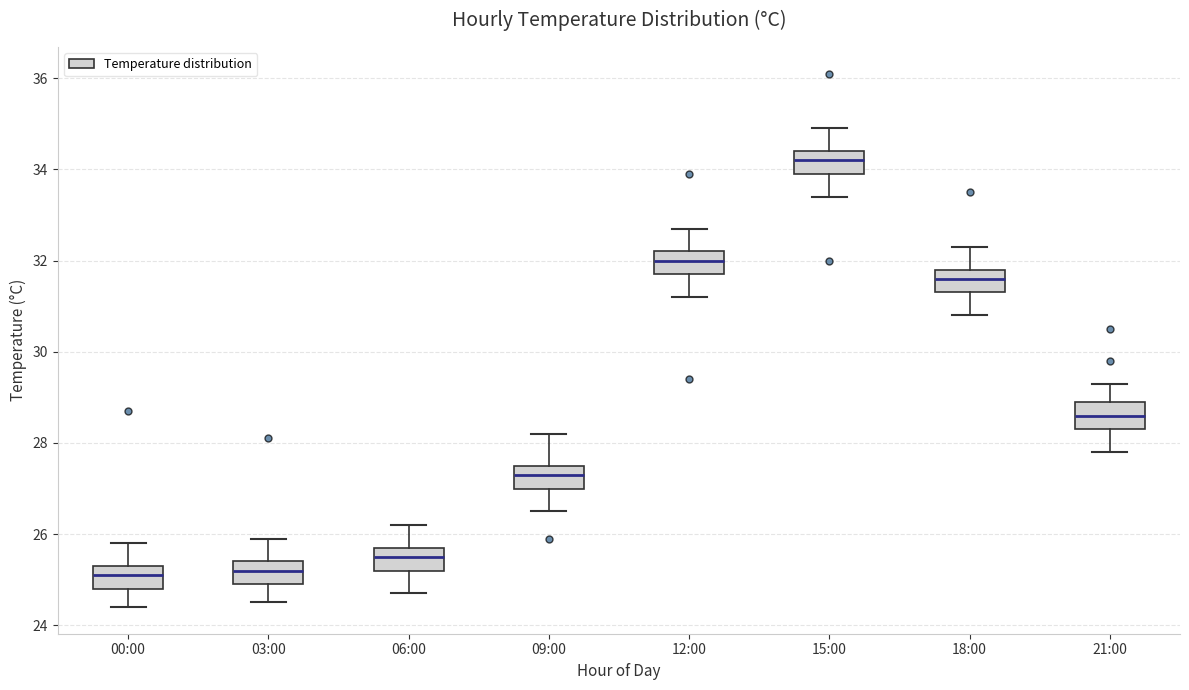

Where does the median line of the box for 09:00 sit on the y-axis? The values are not printed on the chart, so give them approximately, as read against the axis.

27.4